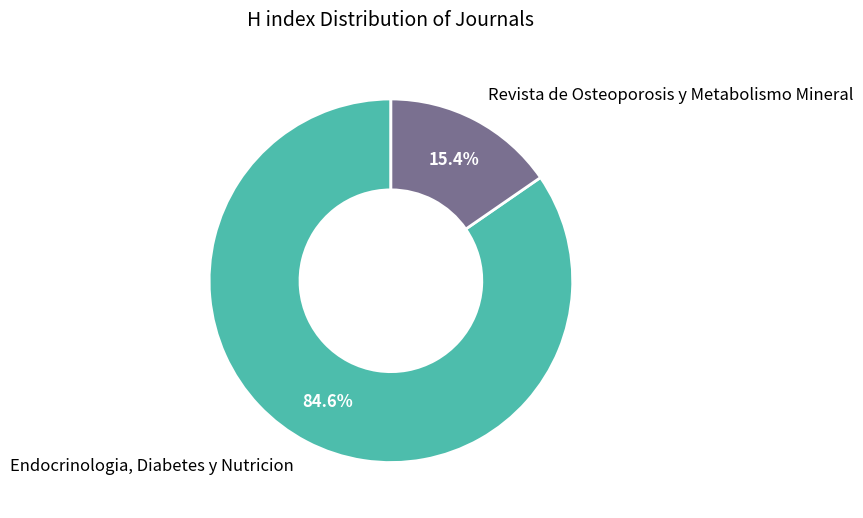

Between Revista de Osteoporosis y Metabolismo Mineral and Endocrinologia, Diabetes y Nutricion, which is larger?

Endocrinologia, Diabetes y Nutricion